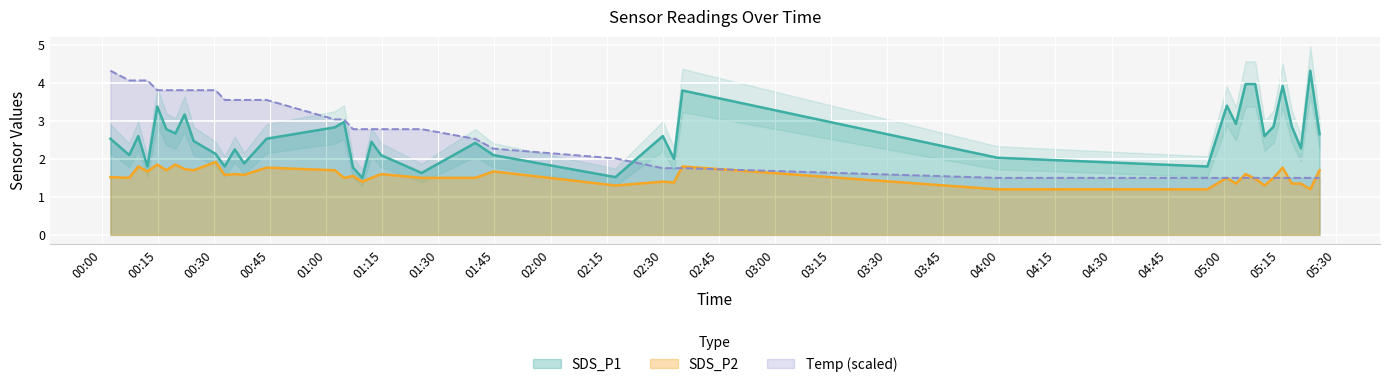

After their last crossing, which series has the higher values: Temp (scaled) or SDS_P1?

SDS_P1